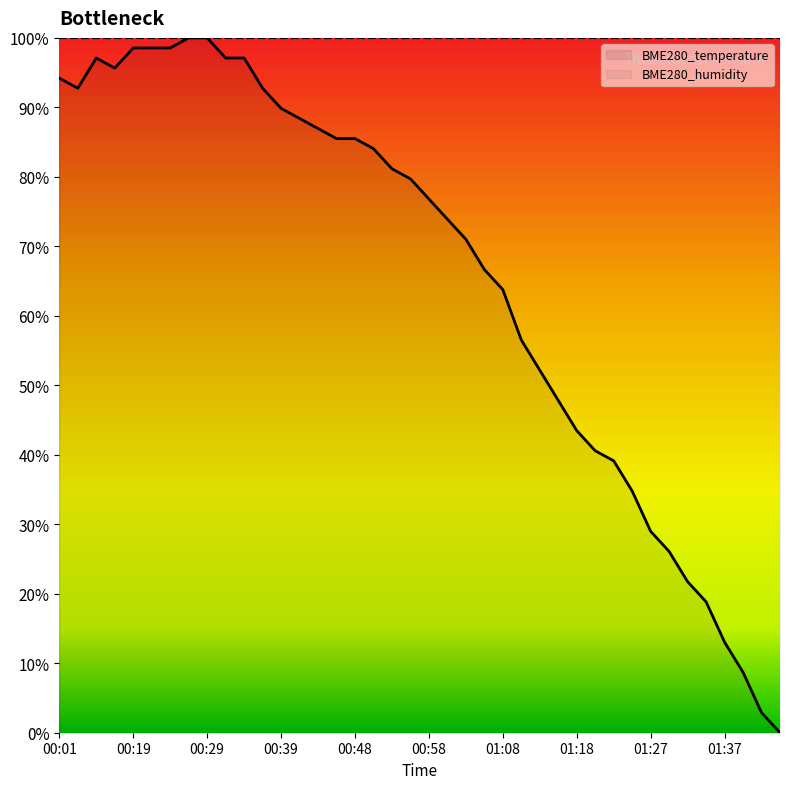

What position from the left is 00:31?

10